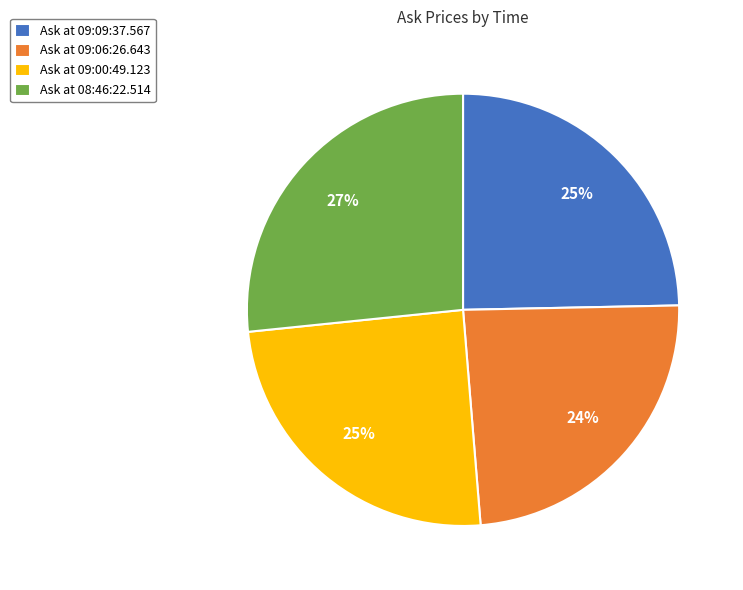

To the nearest percent, what portion does Ask at 09:06:26.643 represent?

24%